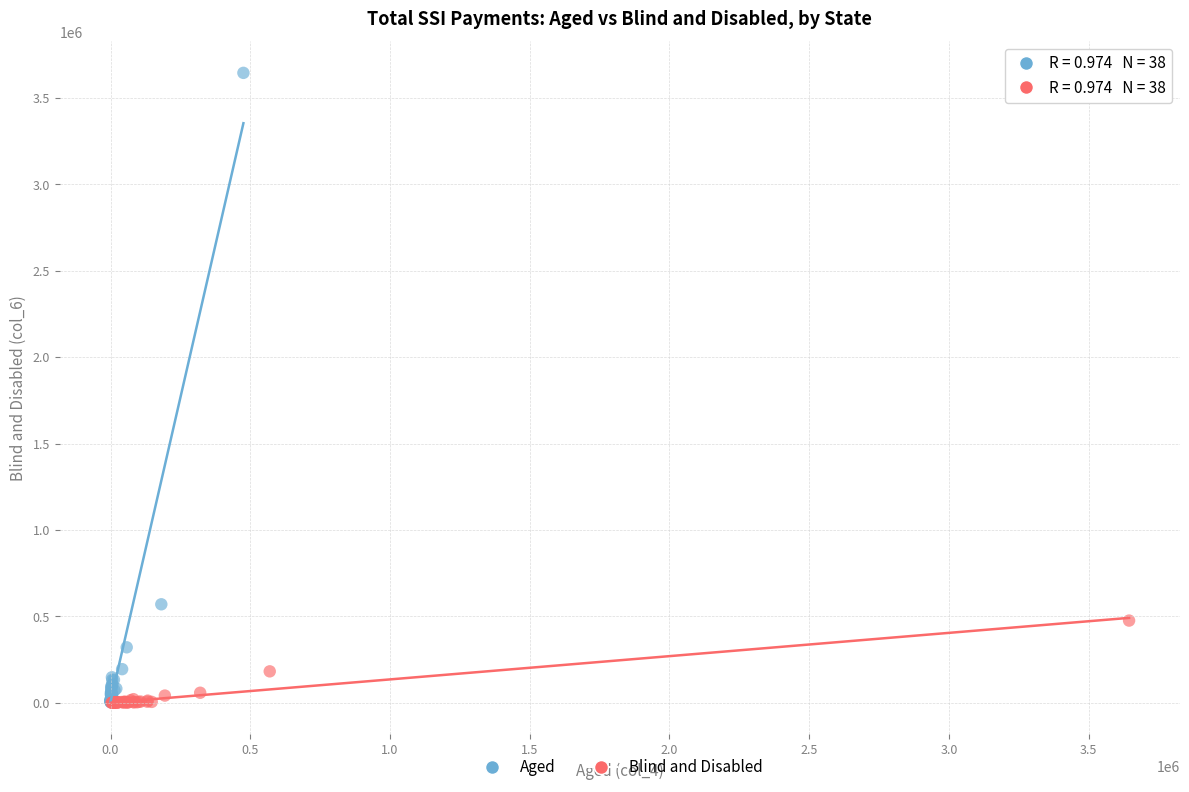

Which series has the largest Y range (max minus min)?

Aged